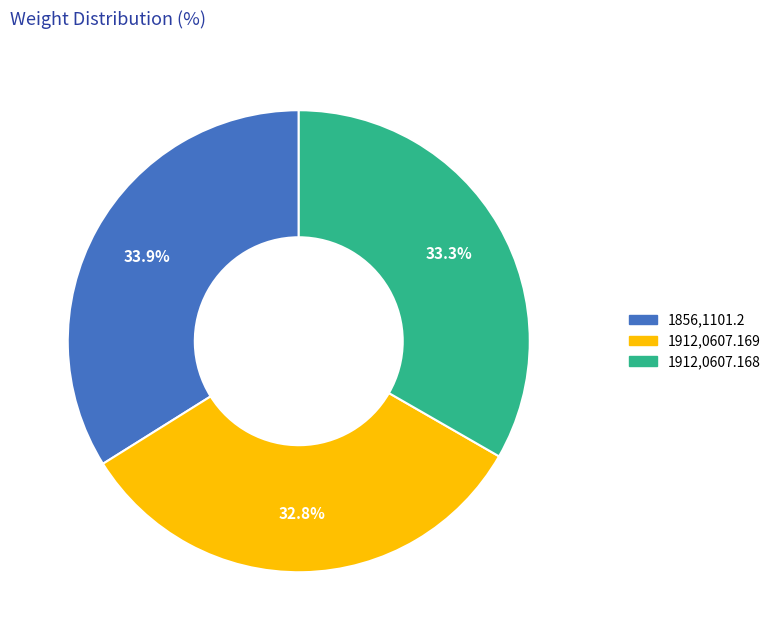

Is there any slice that represents more than half of the pie?

No